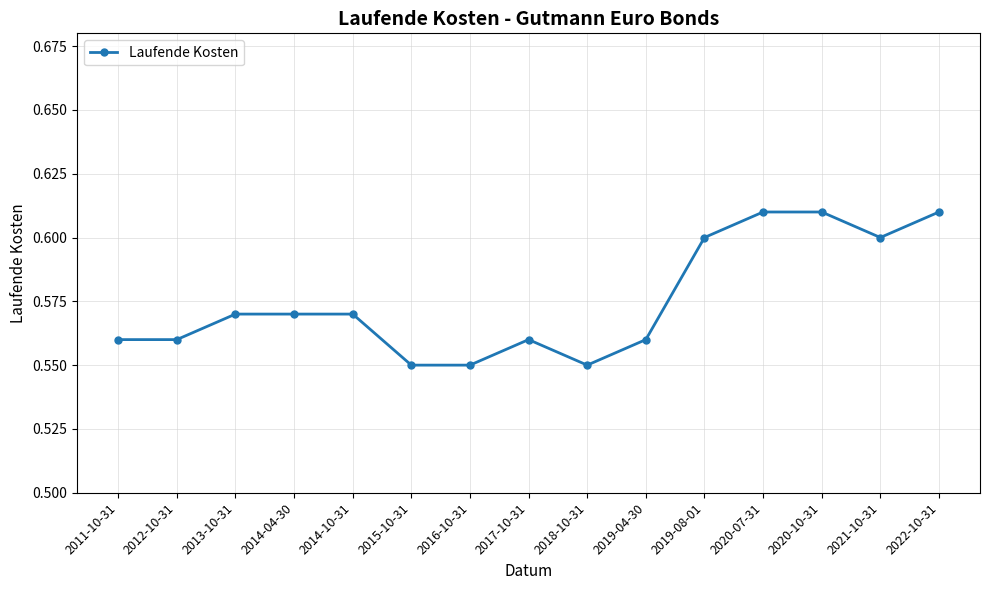

What is the sum of the values at 2022-10-31 and 2012-10-31?

1.2